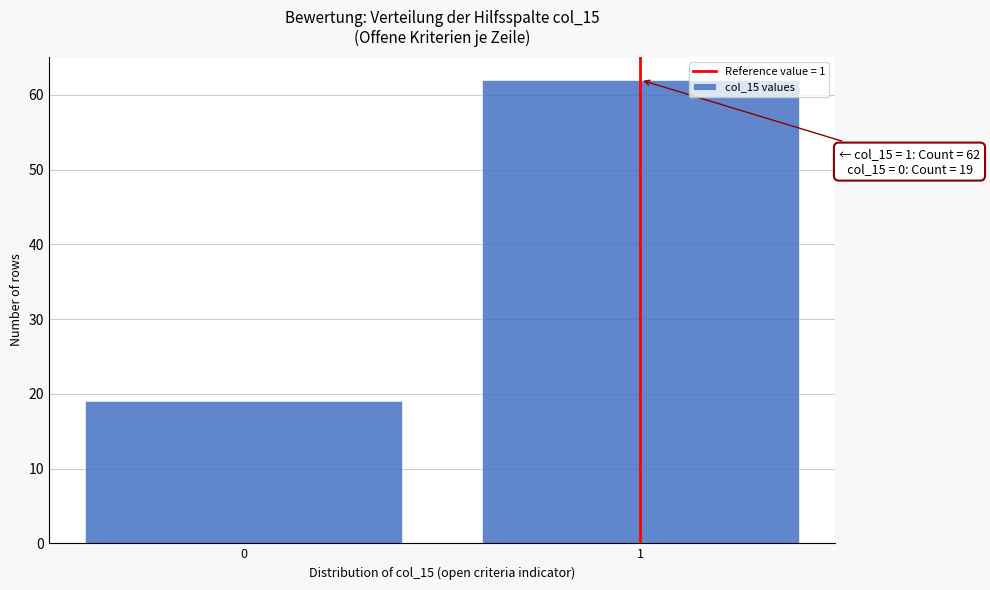

Reading left to right, transcribe all the data shown in this chart.

19	62